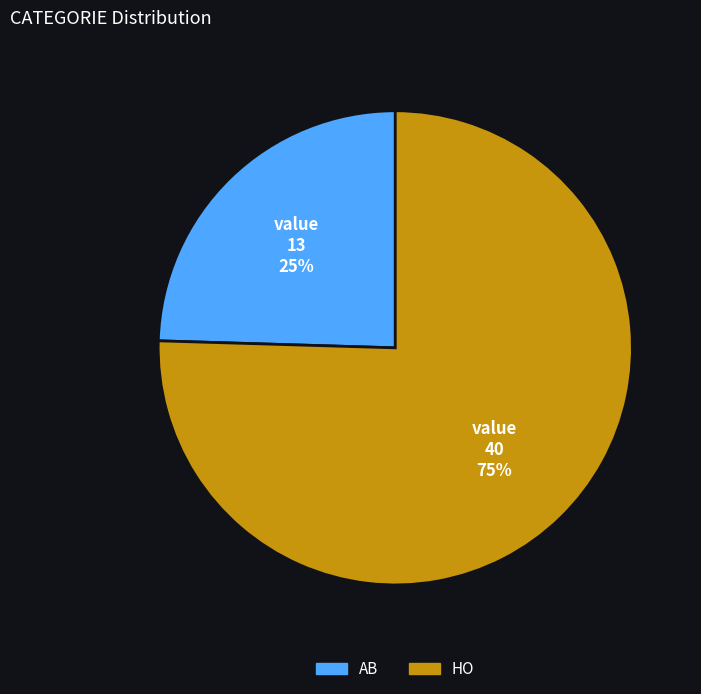

To the nearest percent, what is the combined percentage of AB and HO?

100%